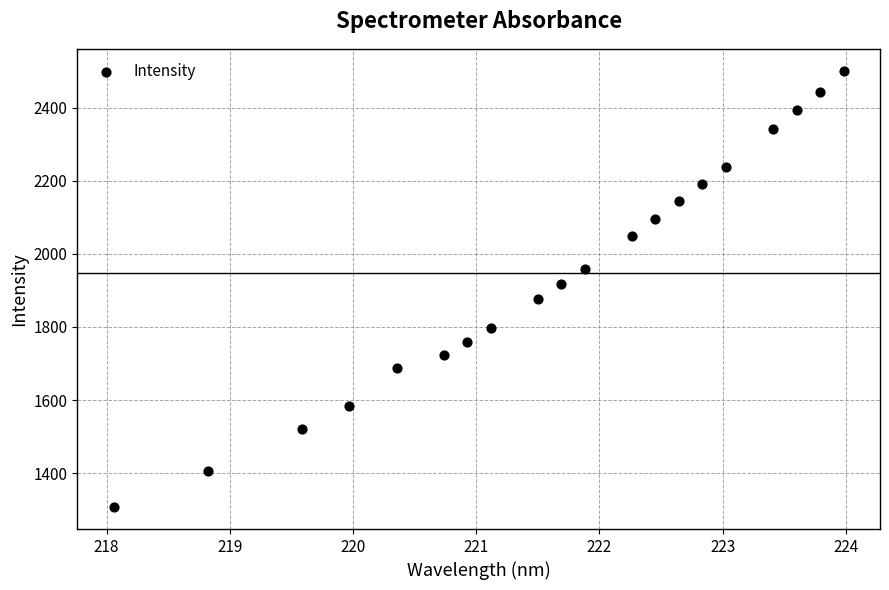

What is the range of X values (max minus min)?

5.9